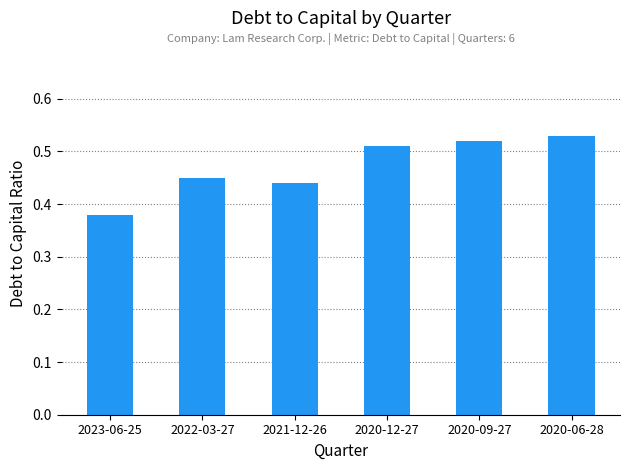

True or false: the data shows 0.8 at 2020-12-27.

False